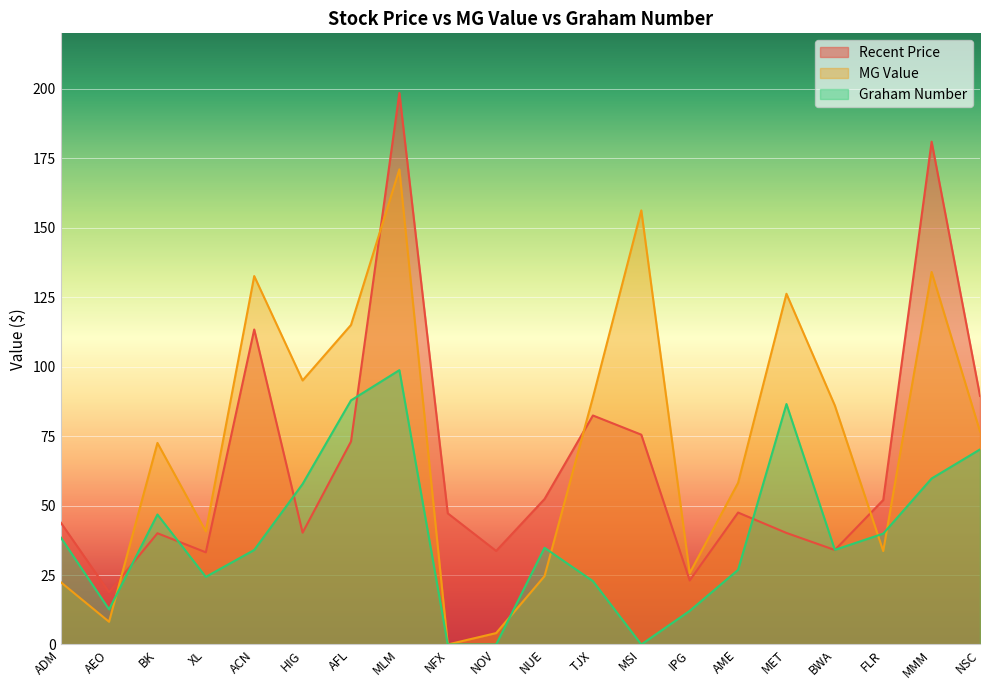

At BK, list the series in order from smallest to largest.

Recent Price, Graham Number, MG Value